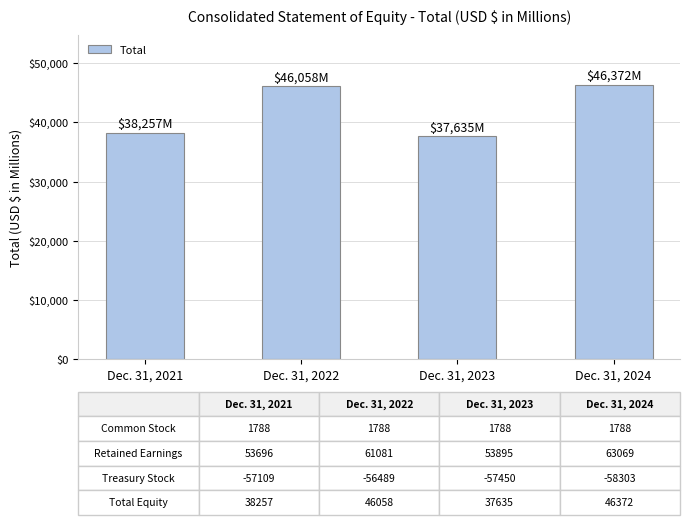

What is the difference between the maximum and minimum values?

8737